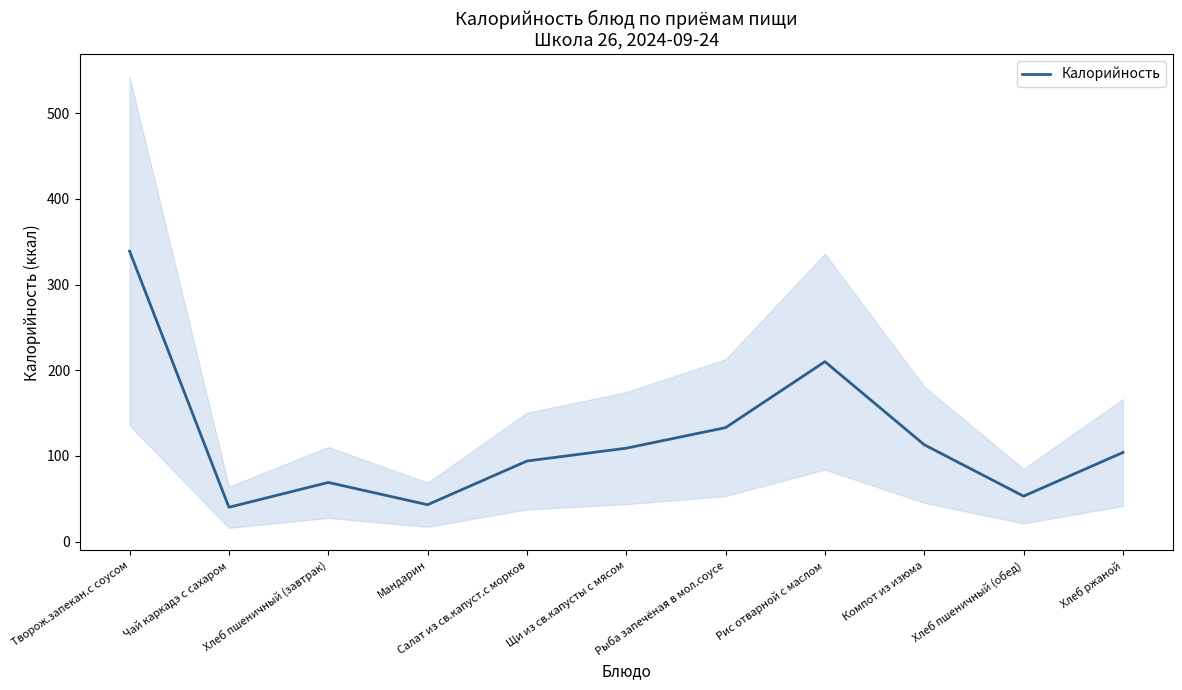

True or false: there are more than 1 points higher than both neighbors.

True